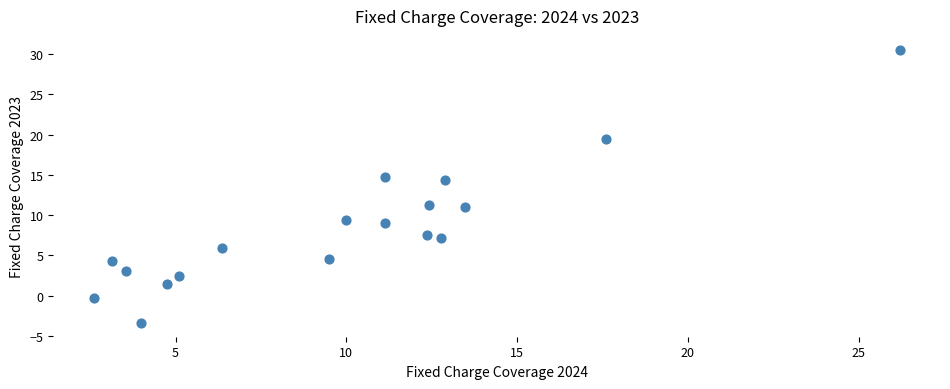

What is the range of X values (max minus min)?

23.6